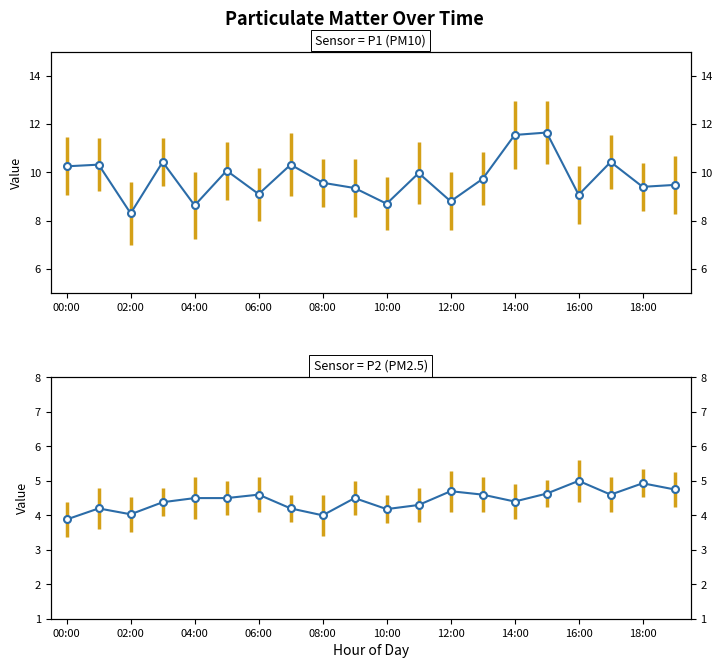

What position from the right is 17:00?

3